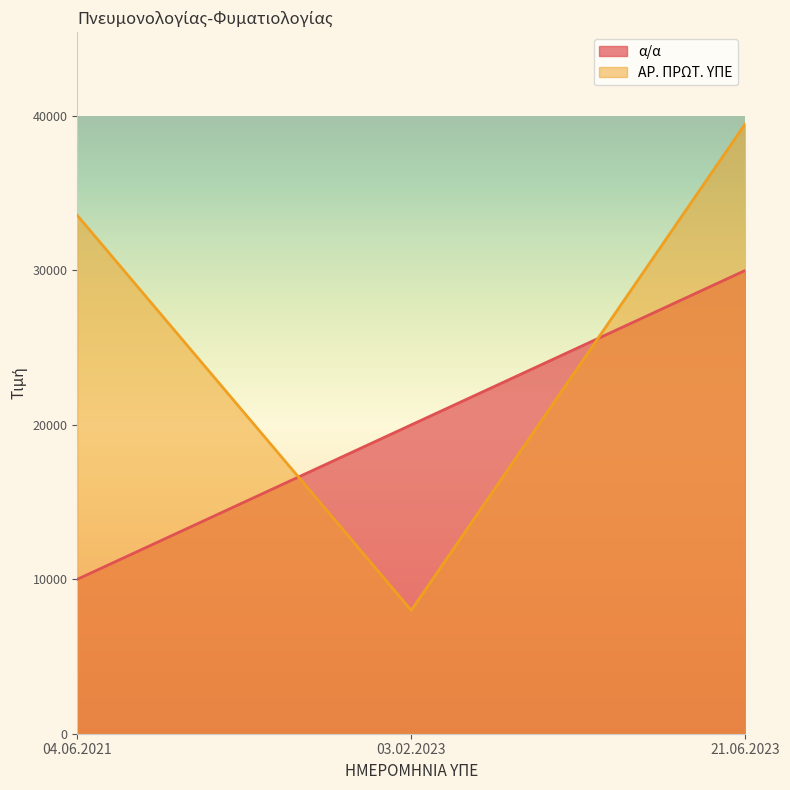

The ΑΡ. ΠΡΩΤ. ΥΠΕ series shows 7988 at 03.02.2023. True or false?

True